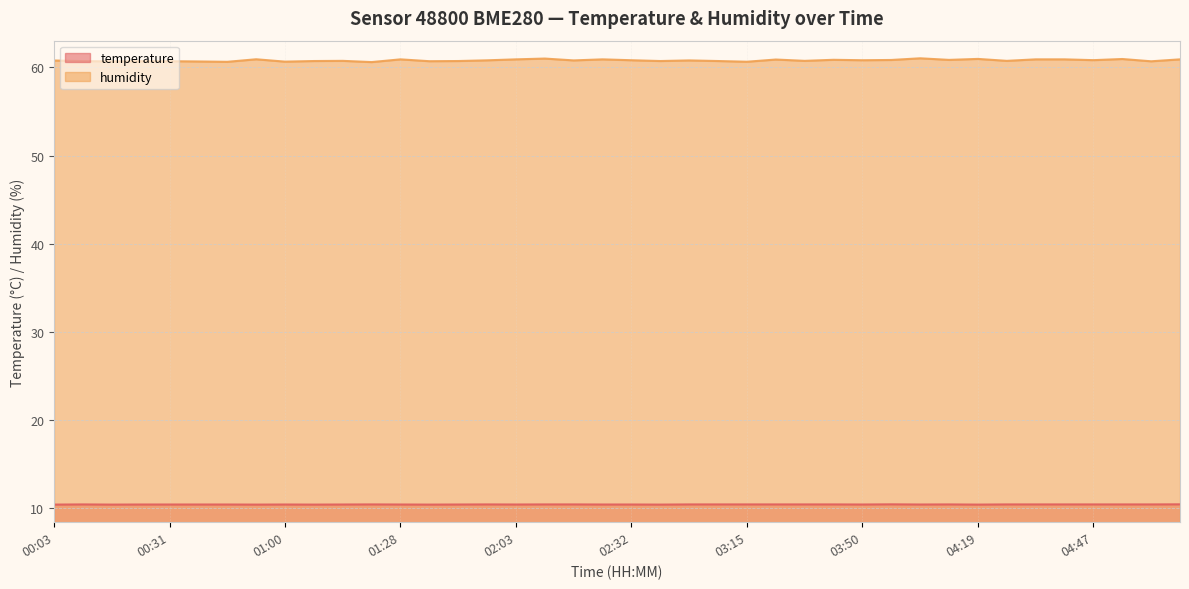

Reading left to right, what are all the values shown in this chart?

temperature: 10.4	10.4	10.4	10.4	10.4	10.4	10.4	10.4	10.4	10.4	10.4	10.4	10.4	10.4	10.4	10.4	10.4	10.4	10.4	10.4	10.4	10.4	10.4	10.4	10.4	10.4	10.4	10.4	10.4	10.4	10.4	10.4	10.4	10.4	10.4	10.4	10.4	10.4	10.4	10.4
humidity: 60.8	60.7	60.7	60.7	60.7	60.7	60.6	60.9	60.6	60.7	60.7	60.6	60.9	60.7	60.7	60.8	60.9	61.0	60.8	60.9	60.8	60.7	60.8	60.7	60.6	60.9	60.7	60.9	60.8	60.8	61.0	60.9	61.0	60.7	60.9	60.9	60.8	61.0	60.7	60.9